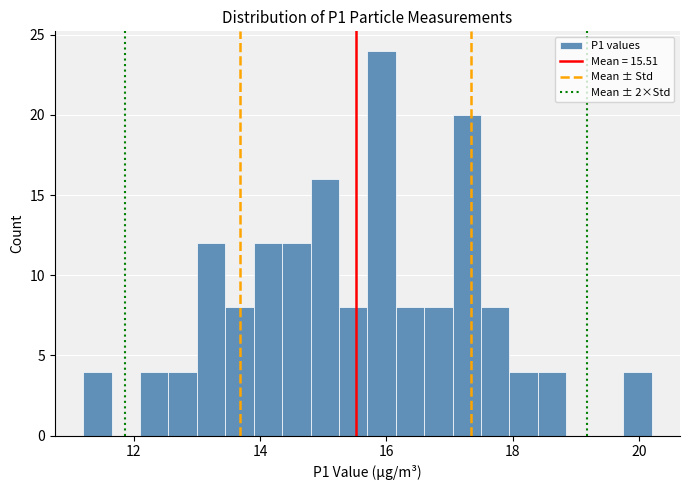

Around what value on the x-axis is the tallest bar? Give the approximate position of its centre, as read against the axis.

16.0